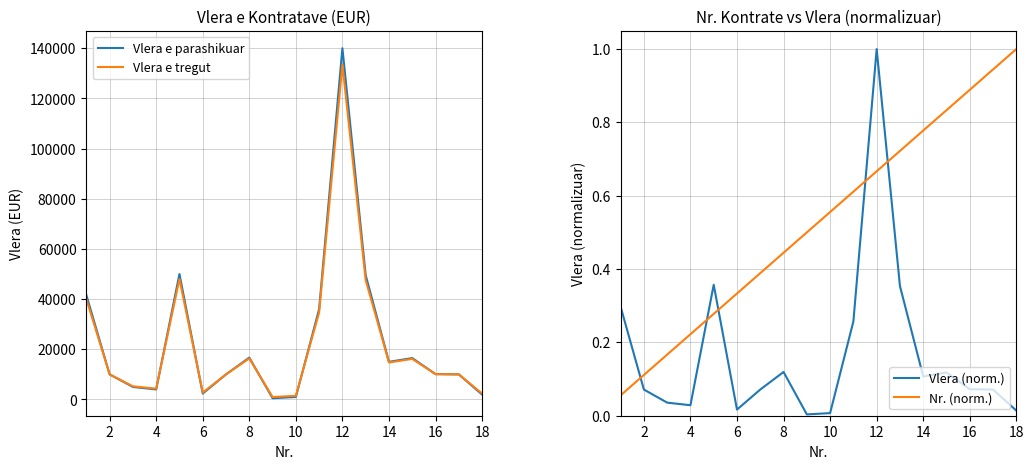

What is the maximum value for Nr. (norm.)?

1.0